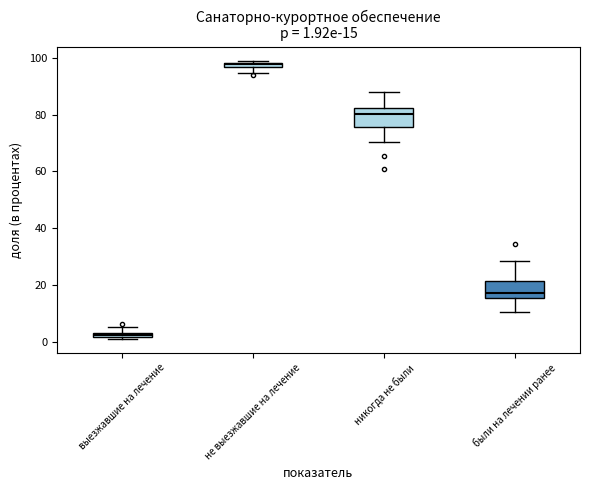

Which box has the lowest median line?

выезжавшие на лечение